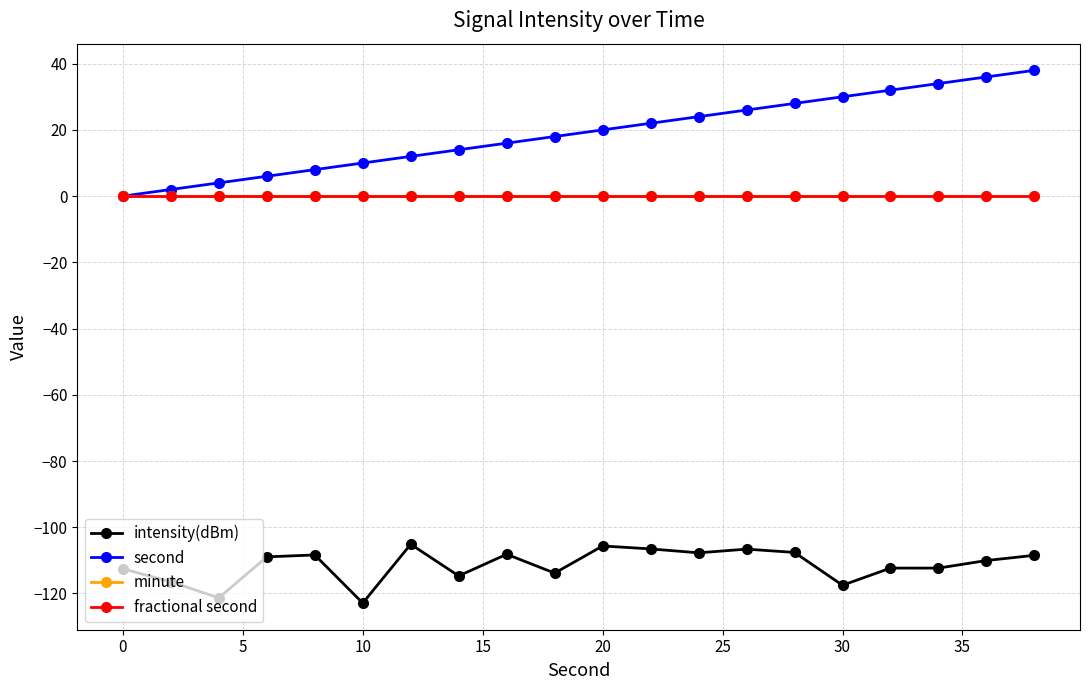

Does the chart have visible grid lines?

Yes